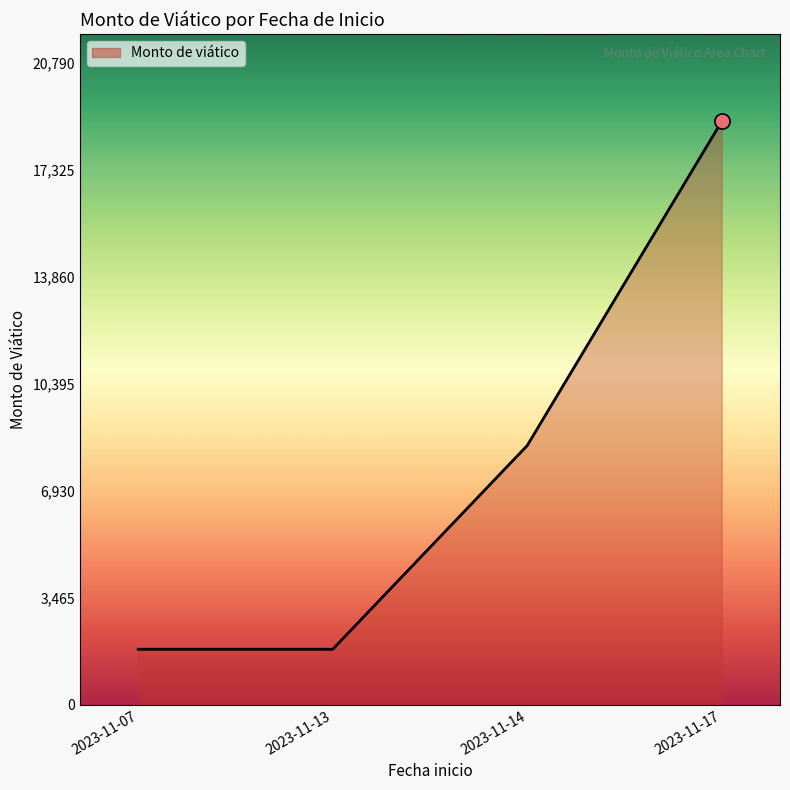

What is the ratio of the value at 2023-11-14 to the value at 2023-11-13?

4.7